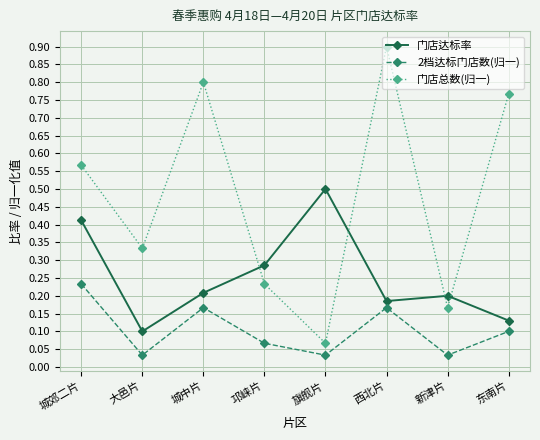

Rank the series at 旗舰片 from highest to lowest value.

门店达标率, 门店总数(归一), 2档达标门店数(归一)